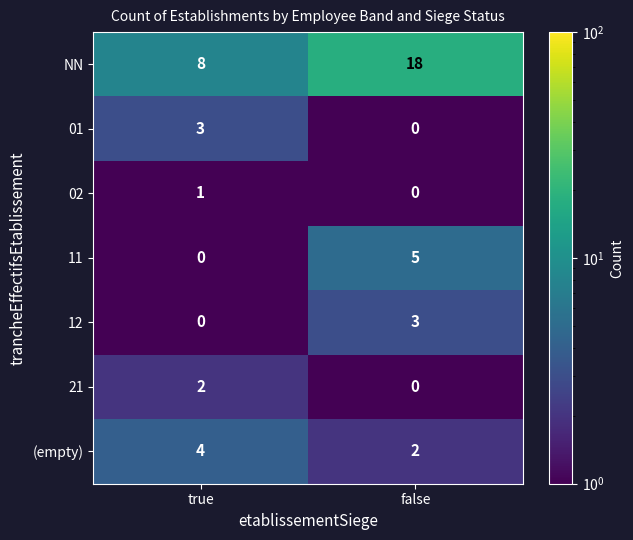

Is it true that 12 equals 0 at true?

True